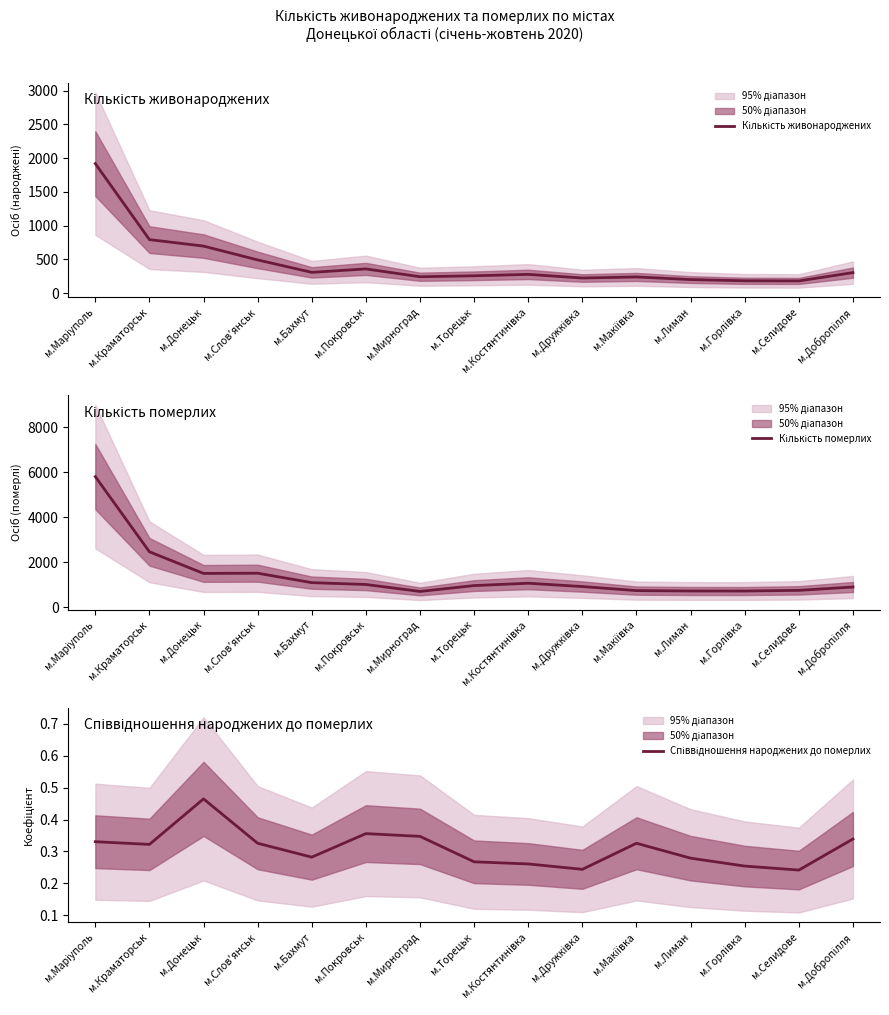

At which label does Кількість живонароджених first exceed 277?

м.Маріуполь